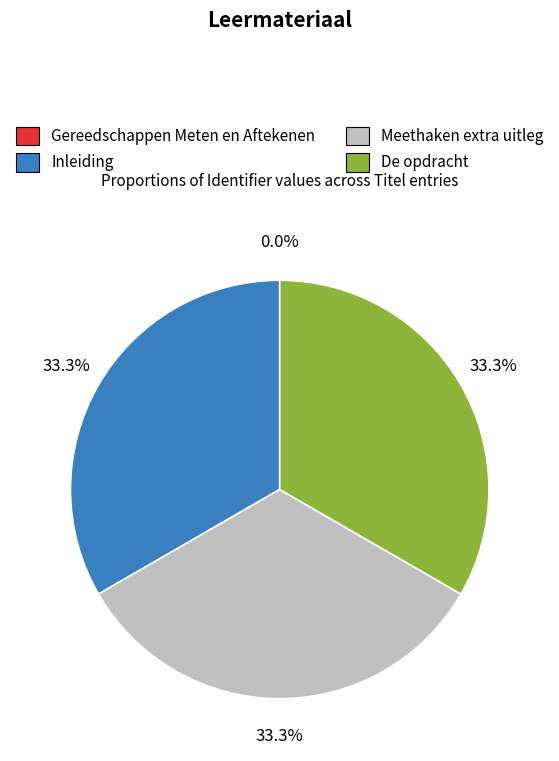

Approximately how many times larger is the value at Inleiding compared to Meethaken extra uitleg?

1.0